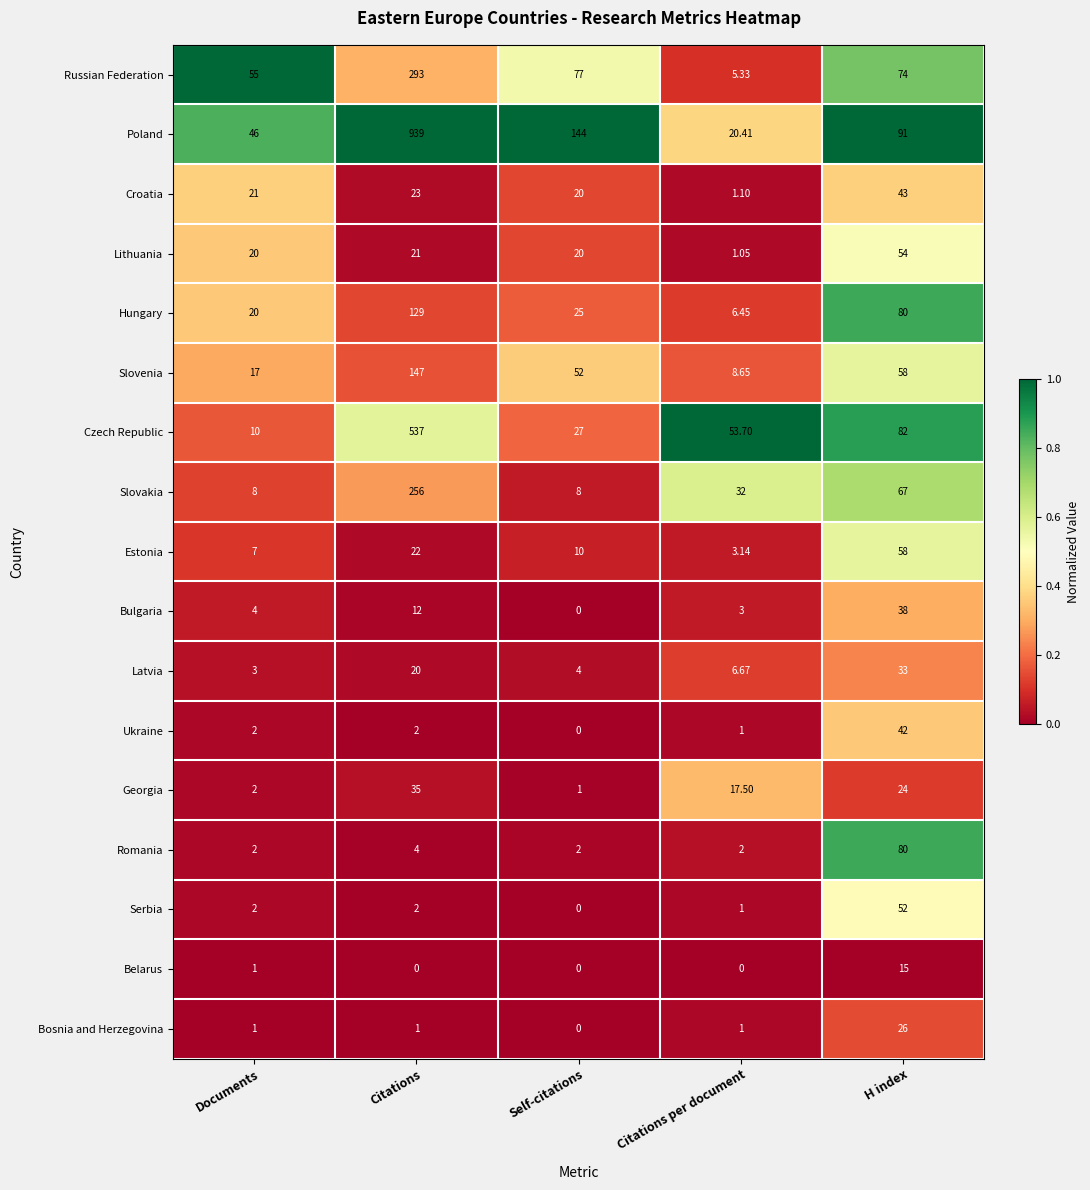

Which series has the largest range (max minus min)?

Poland